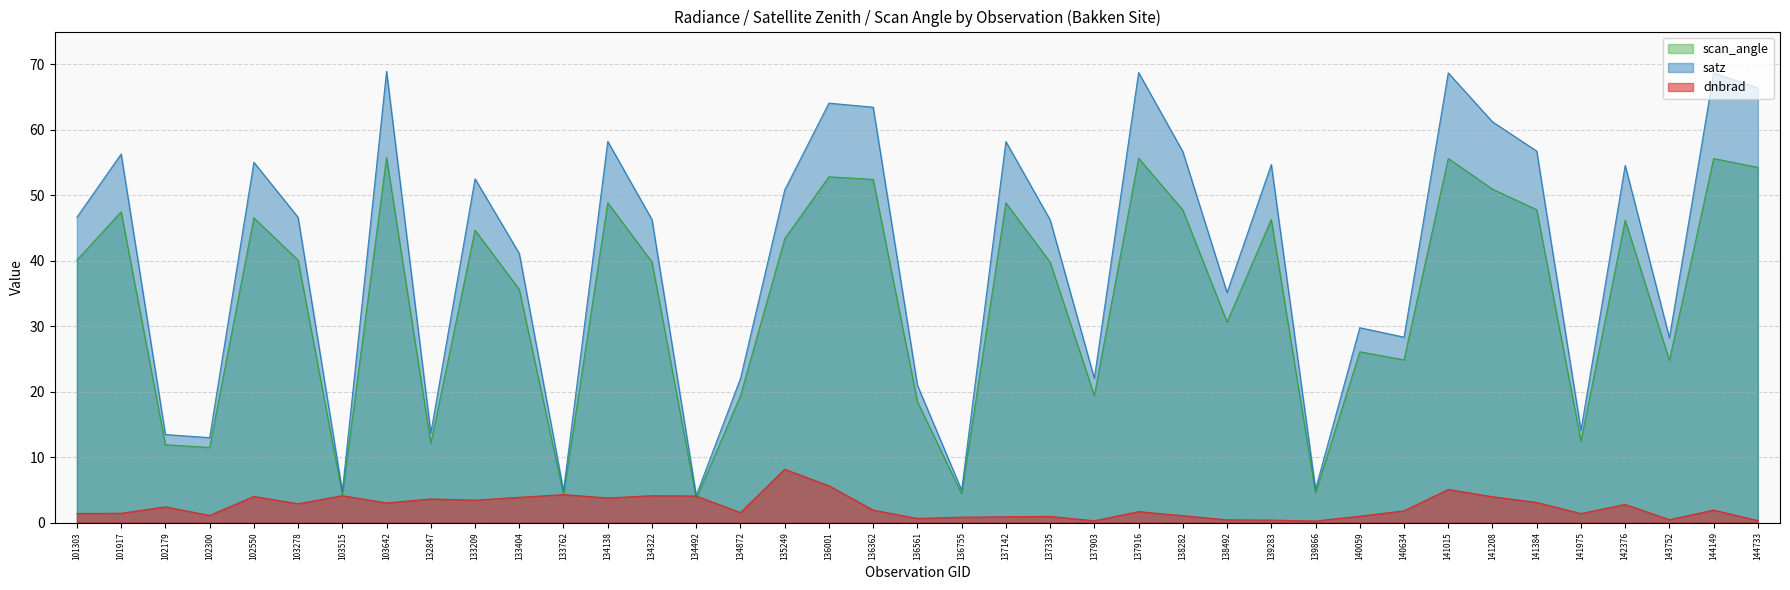

Rank the series at 141015 from highest to lowest value.

satz, scan_angle, dnbrad